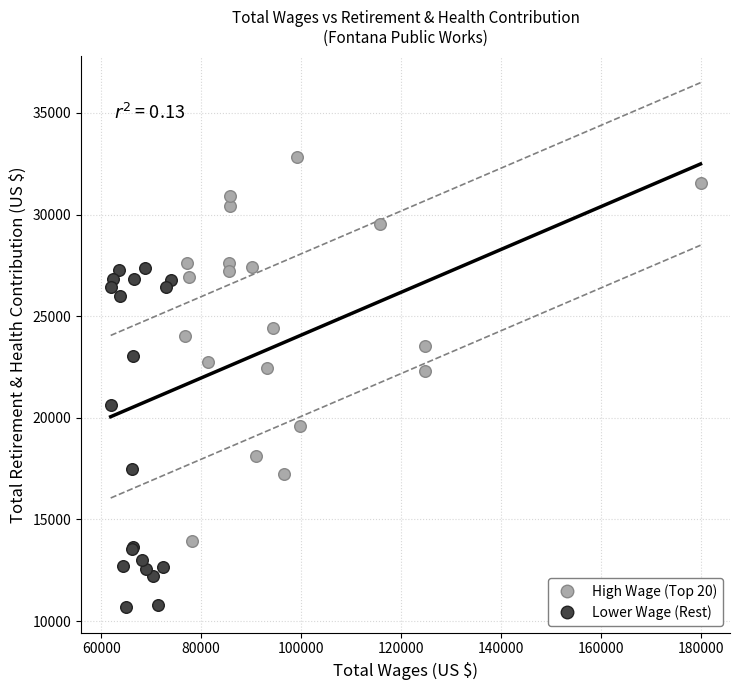

Which series contains the highest Y value?

High Wage (Top 20)